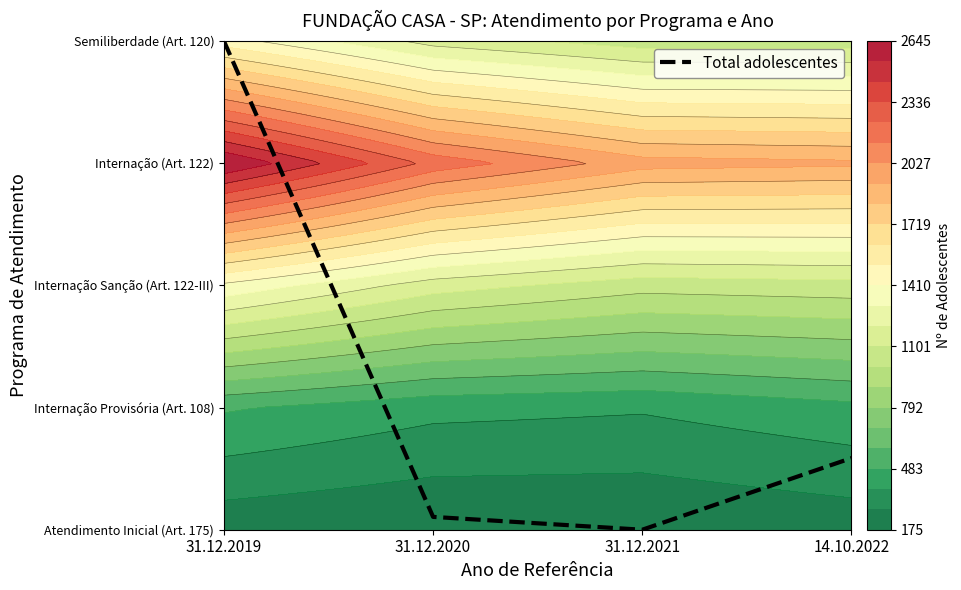

Count the number of data series in this chart.

1